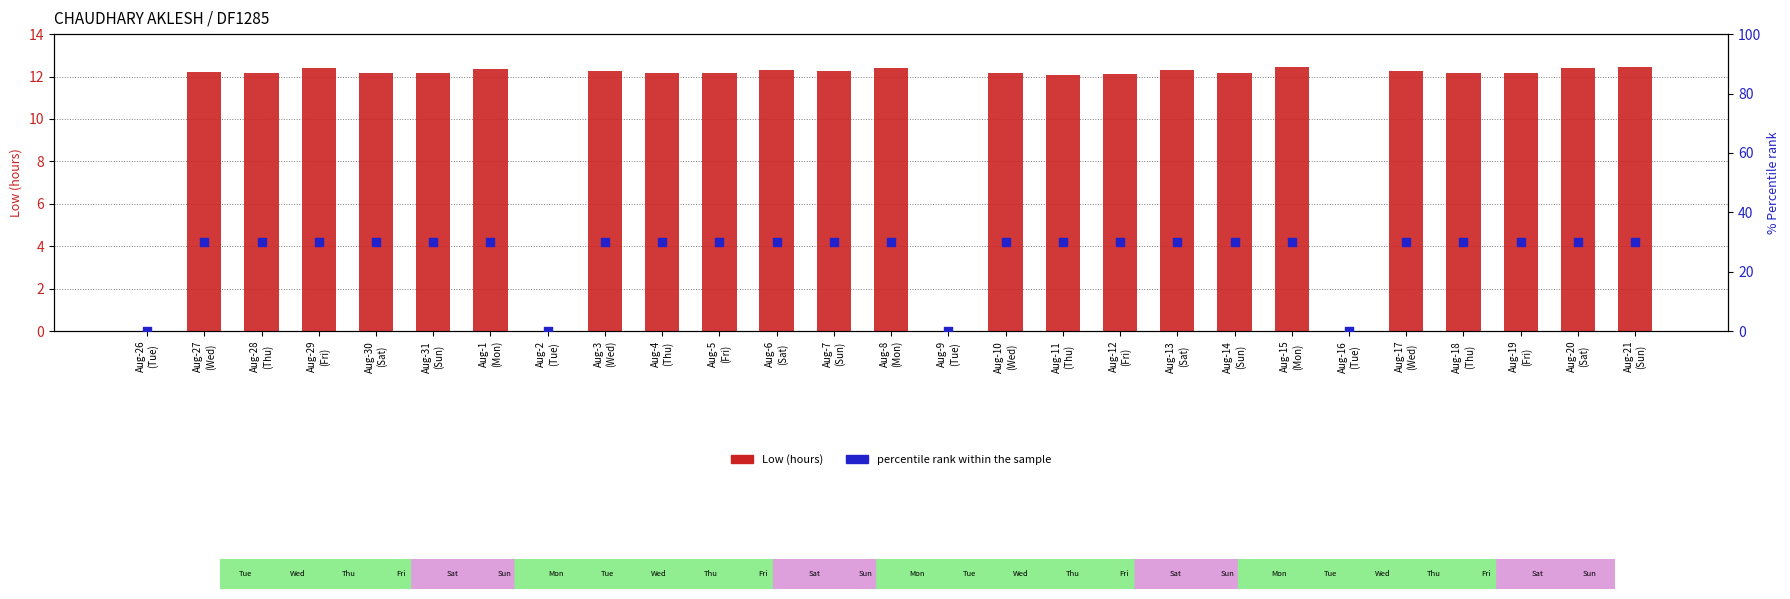

What is the total value across all series at Aug-14
(Sun)?

42.2